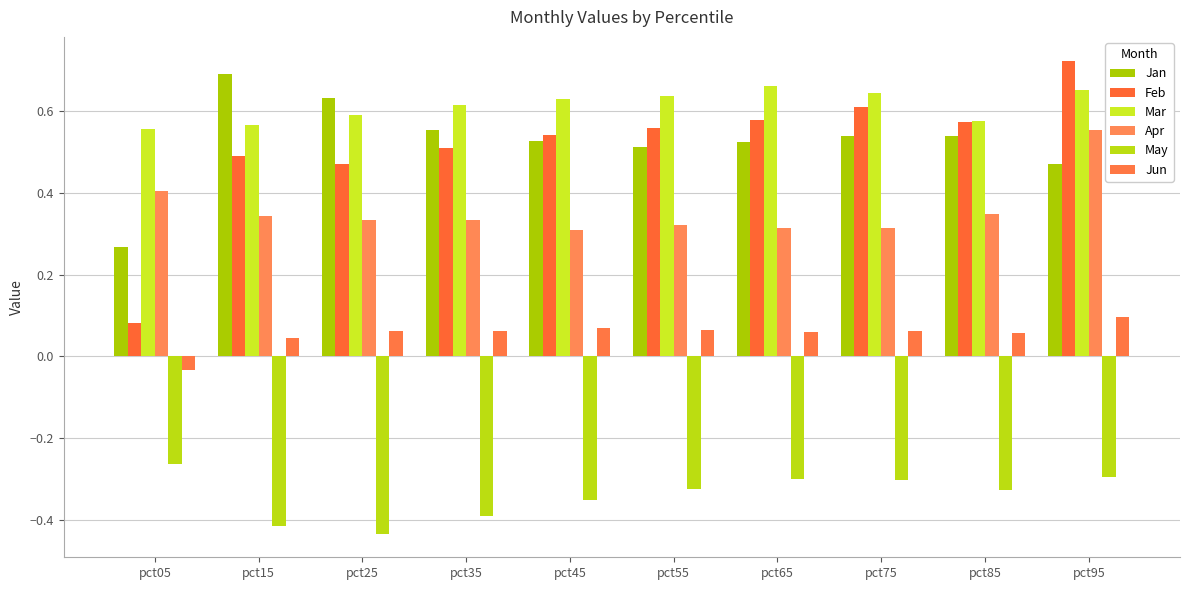

At which category is the sum across all series the highest?

pct95